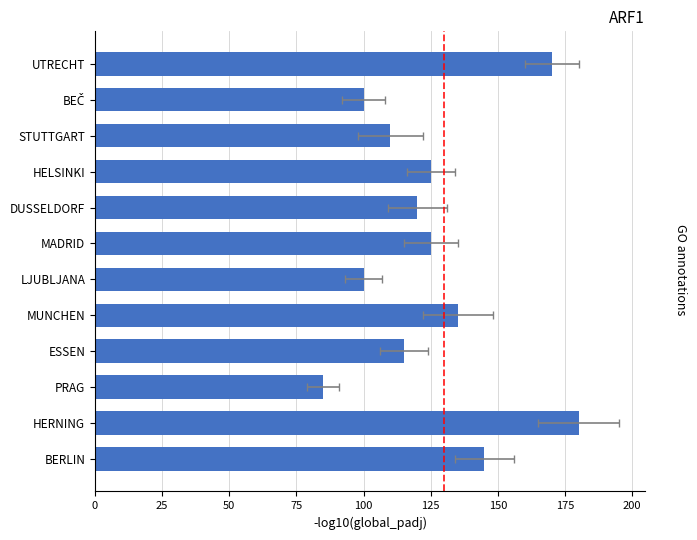

Does the chart contain any negative values?

No